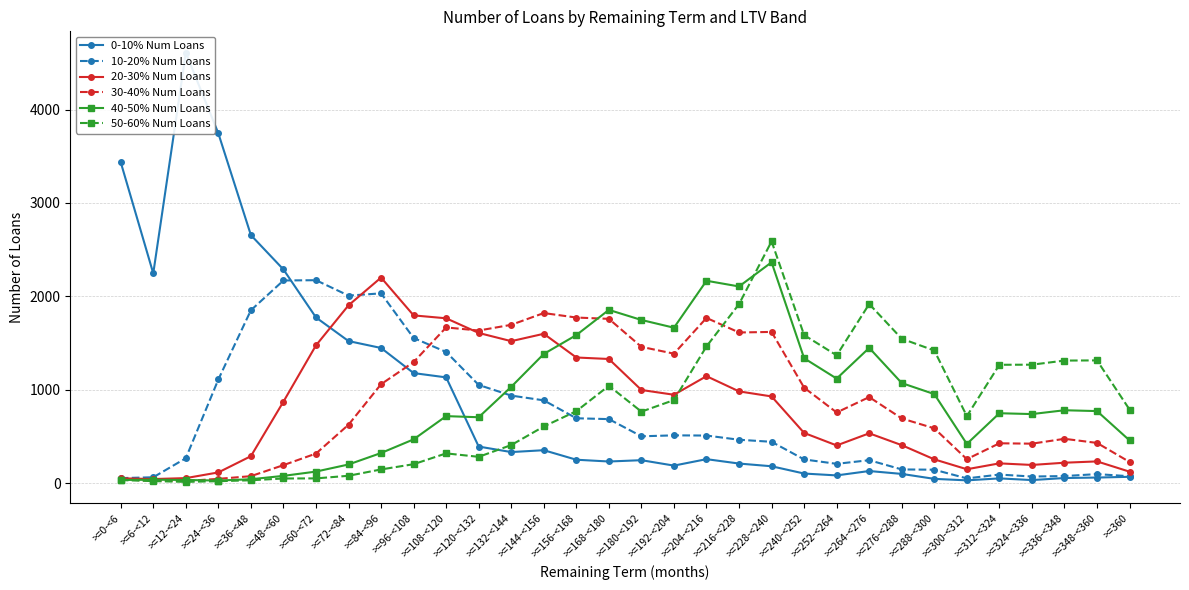

What is the maximum value shown in the chart?

4609